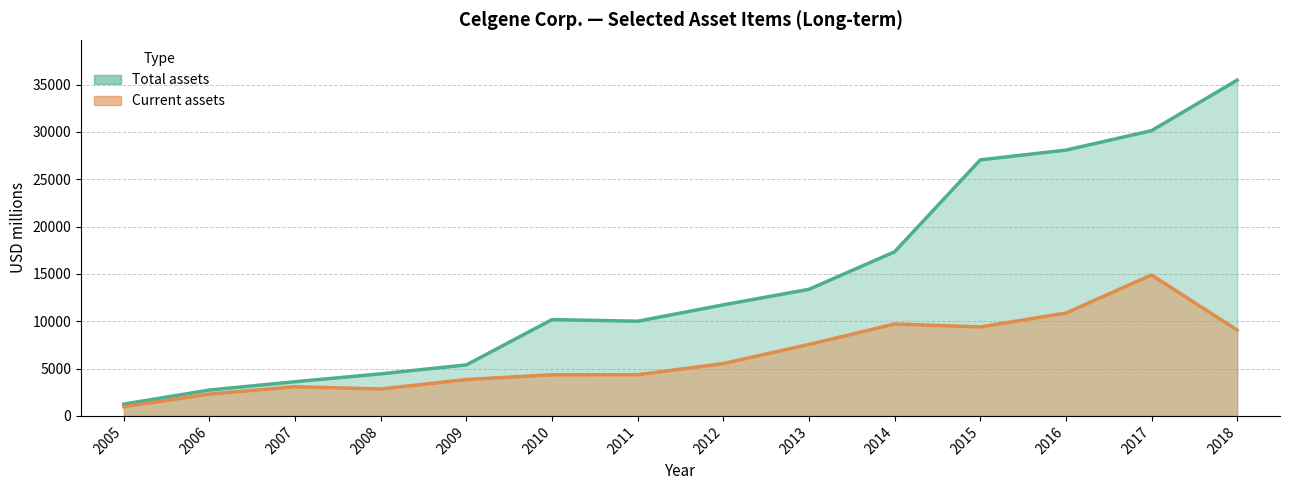

Is it true that Total assets equals 1247 at 2005?

True